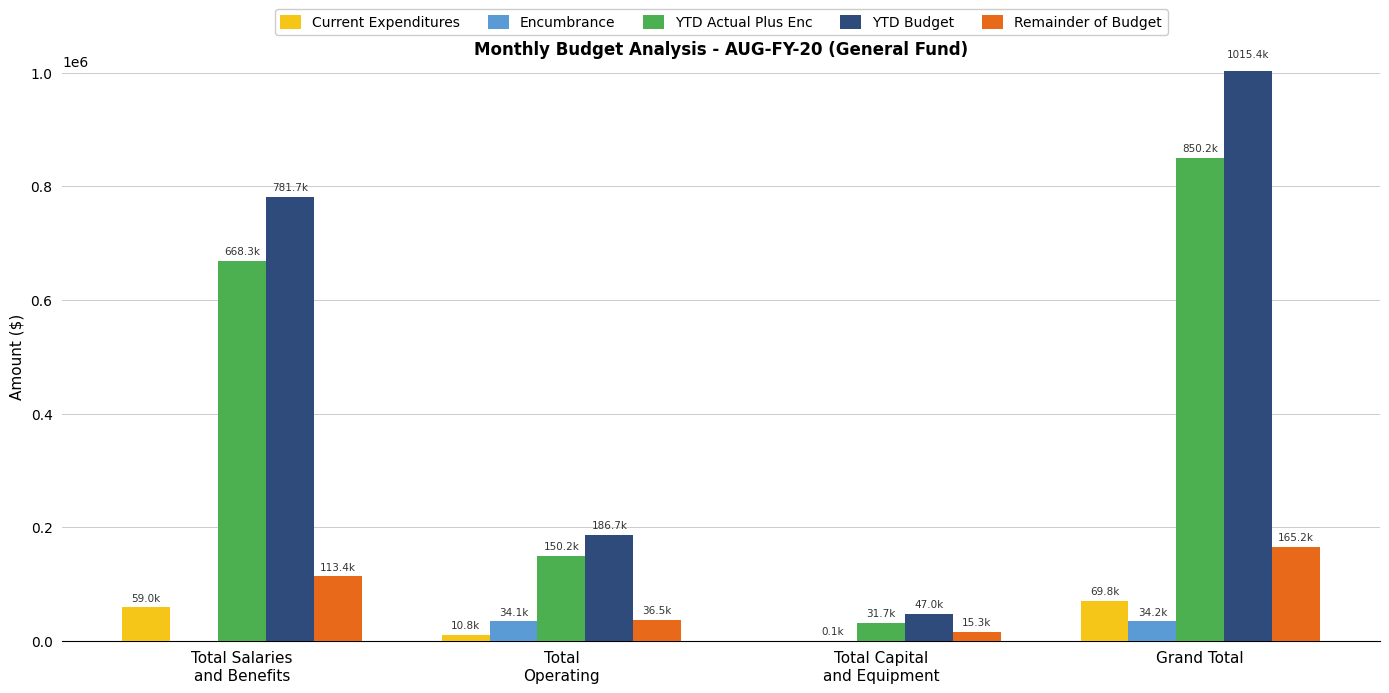

What are all the series names shown in the legend?

Current Expenditures, Encumbrance, YTD Actual Plus Enc, YTD Budget, Remainder of Budget